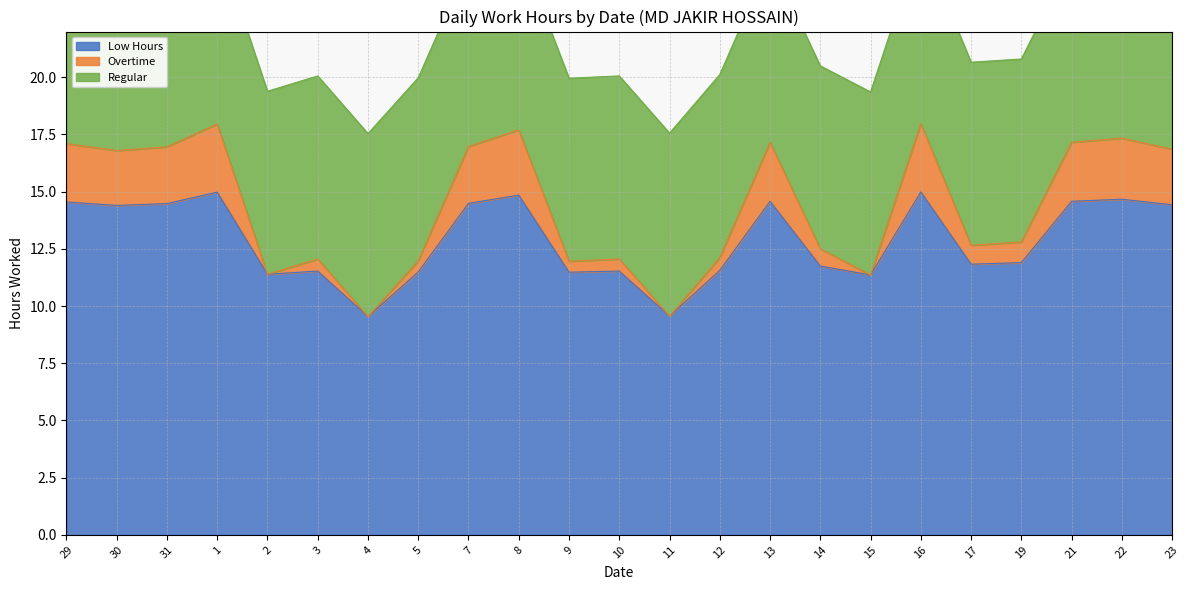

True or false: Low Hours and Overtime intersect in this chart.

False